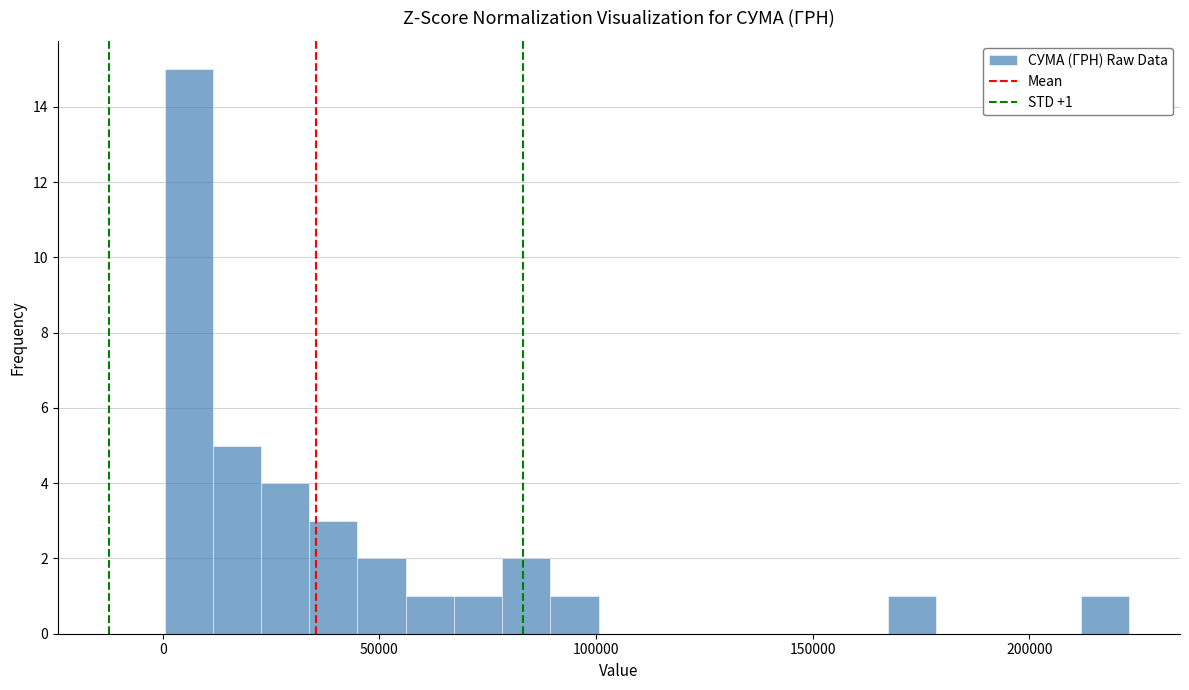

Around what value on the x-axis is the tallest bar? Give the approximate position of its centre, as read against the axis.

5000